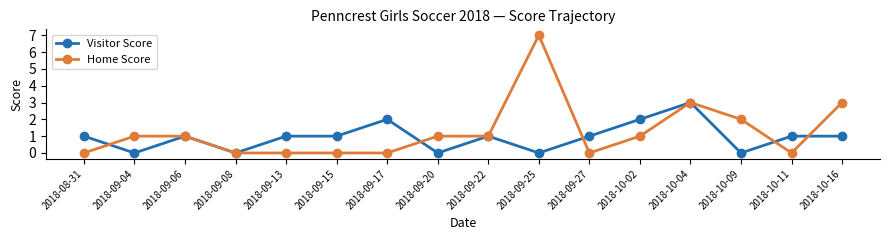

What is the label of the 8th point from the right?

2018-09-22